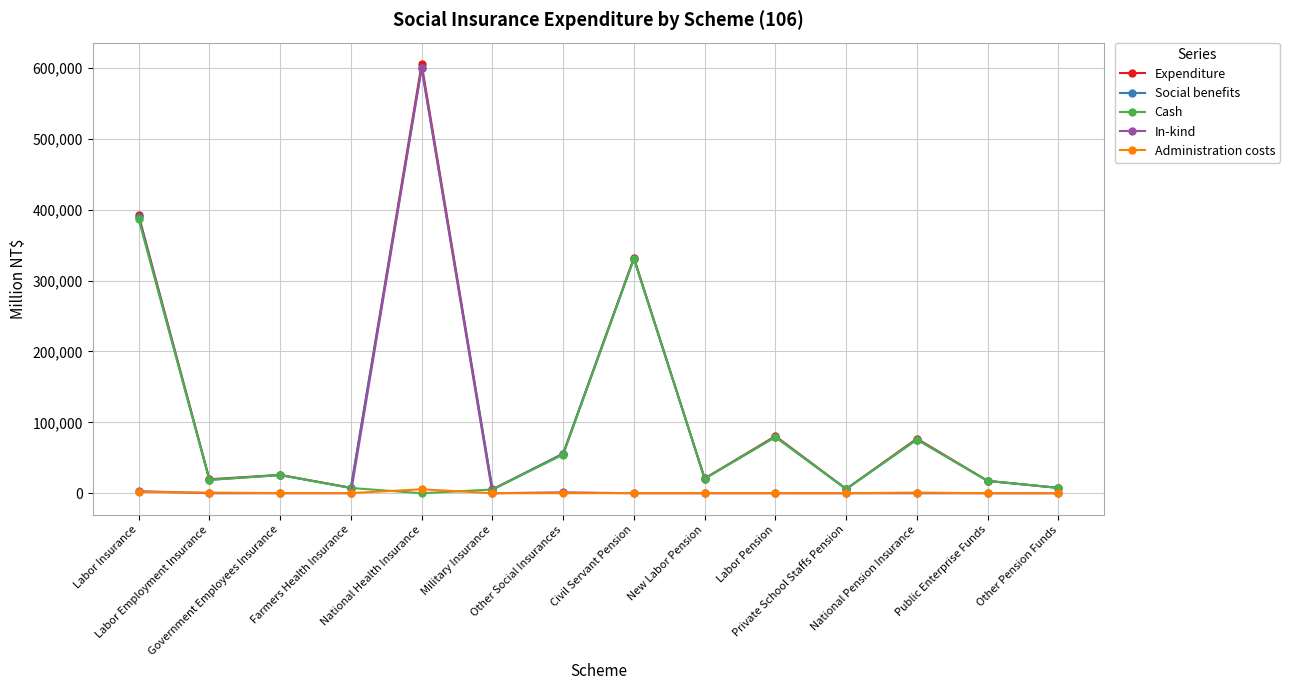

Is it true that Expenditure equals 32208 at Other Social Insurances?

False